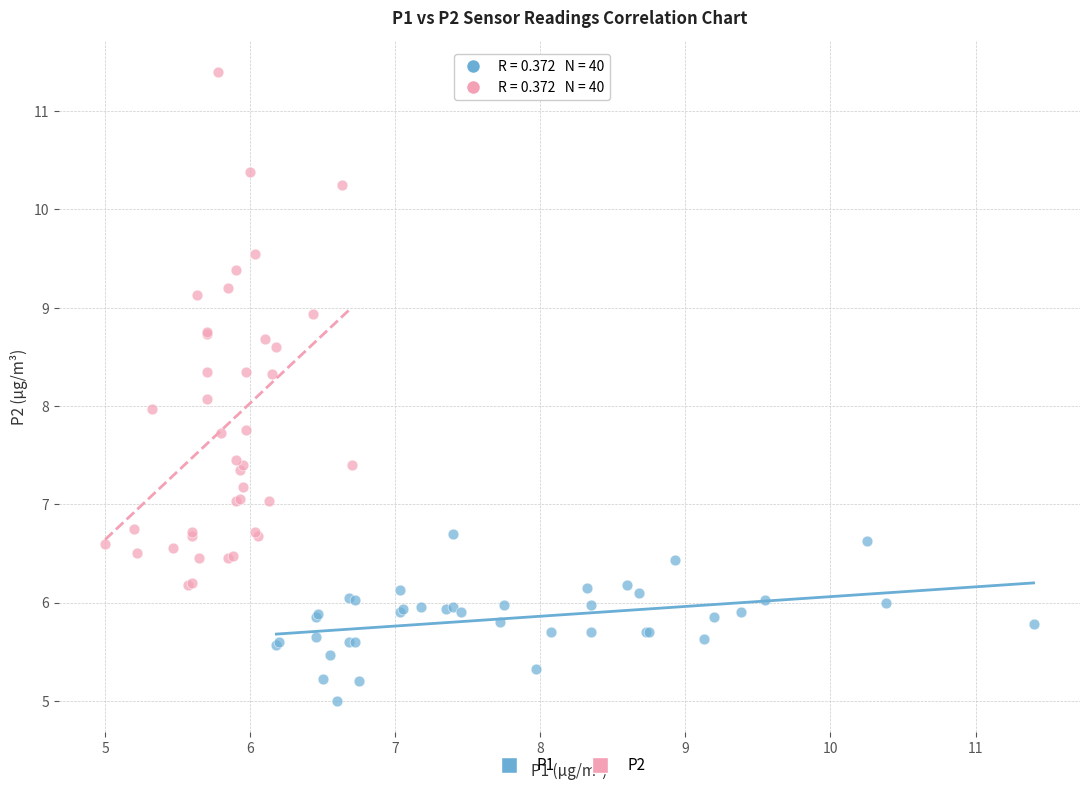

Which series contains the highest Y value?

P2